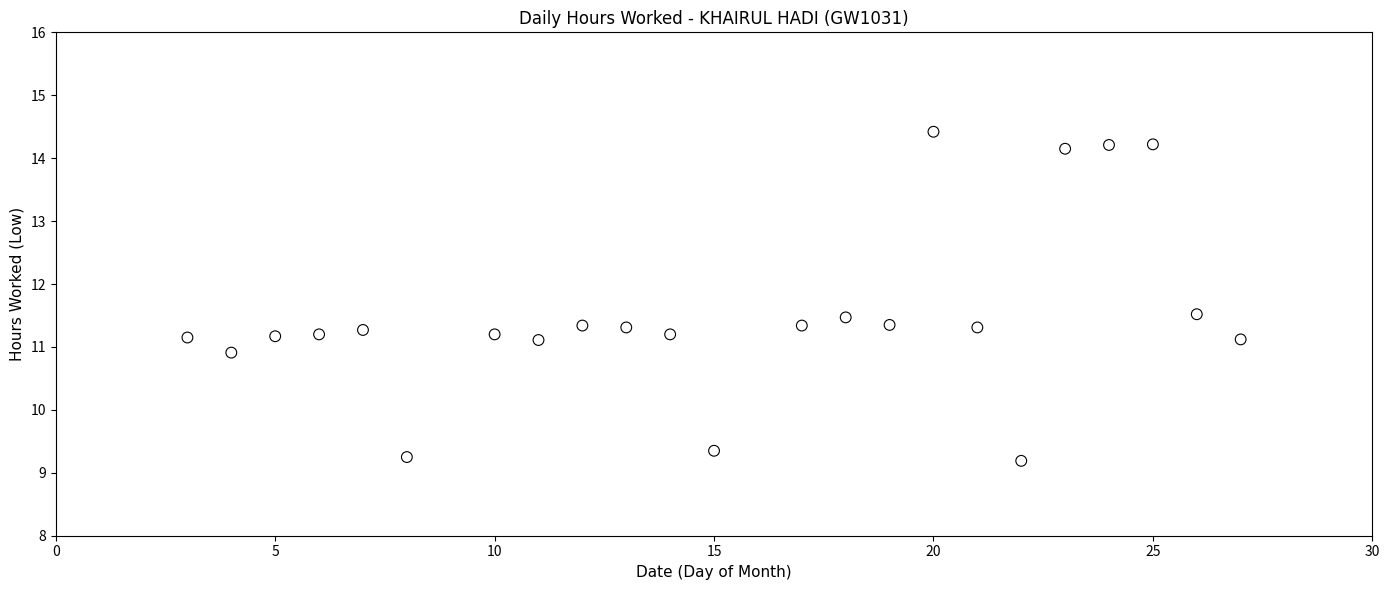

What is the range of X values (max minus min)?

24.0